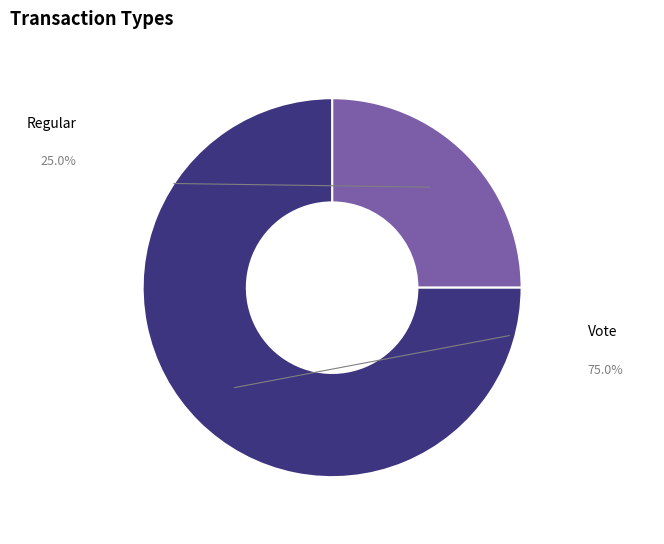

Is there a majority slice in this chart?

Yes